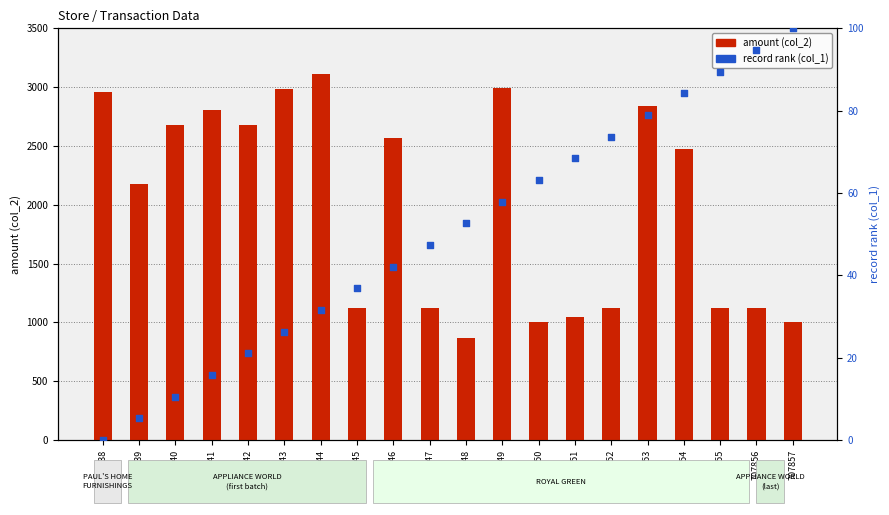

Which series has the widest spread of Y values?

amount (col_2)